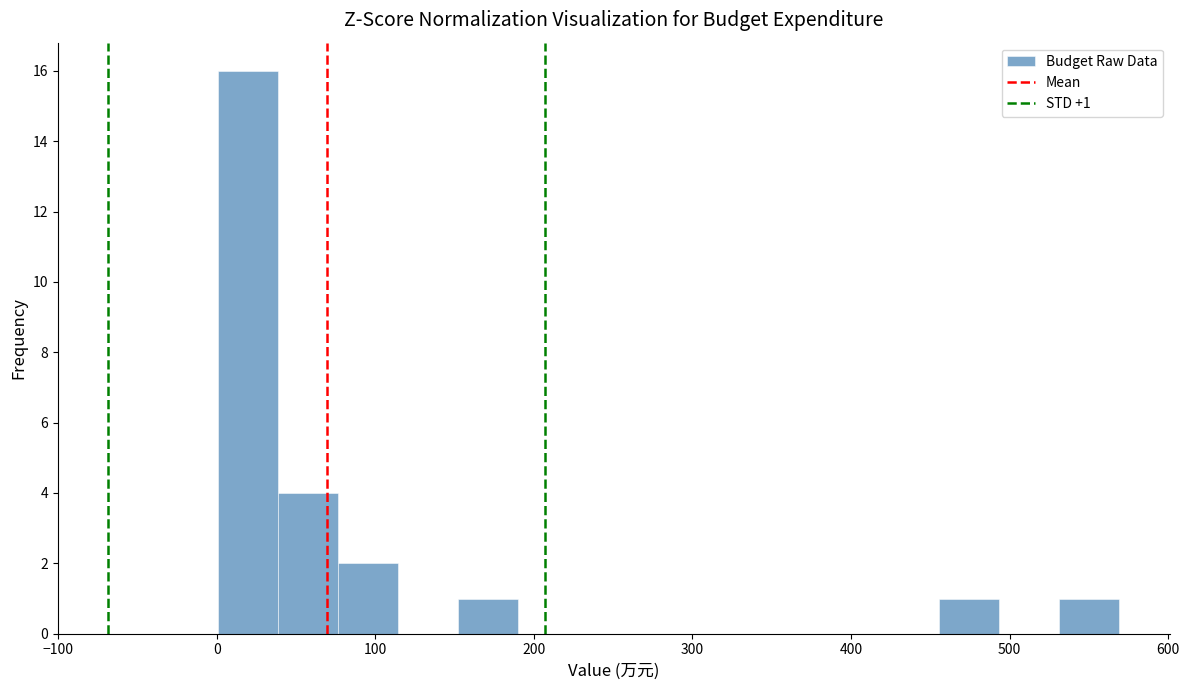

Read against the x-axis, roughly where is the centre of the tallest bar?

20